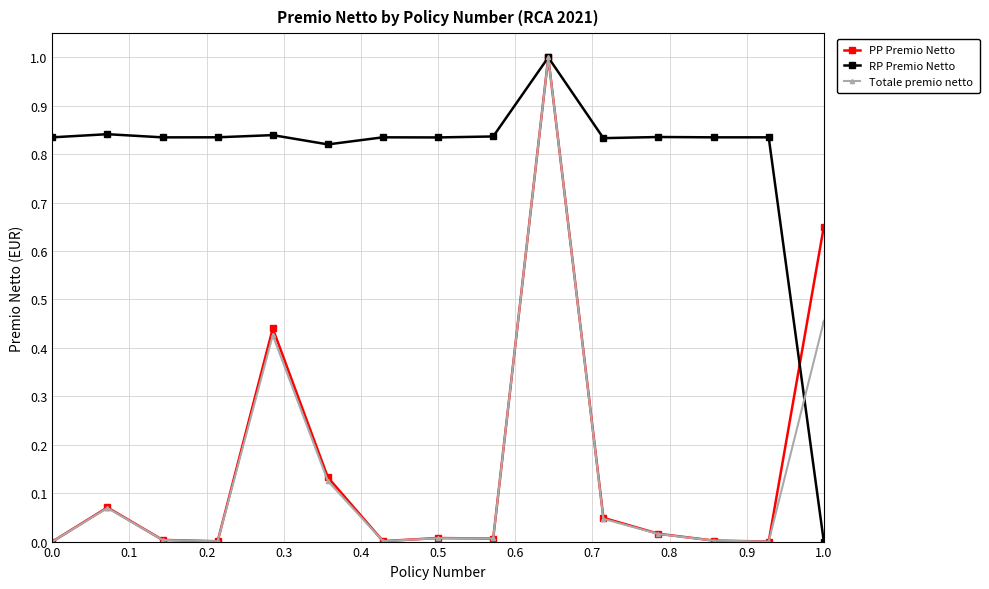

True or false: Totale premio netto has more than 1 interior local peaks.

True